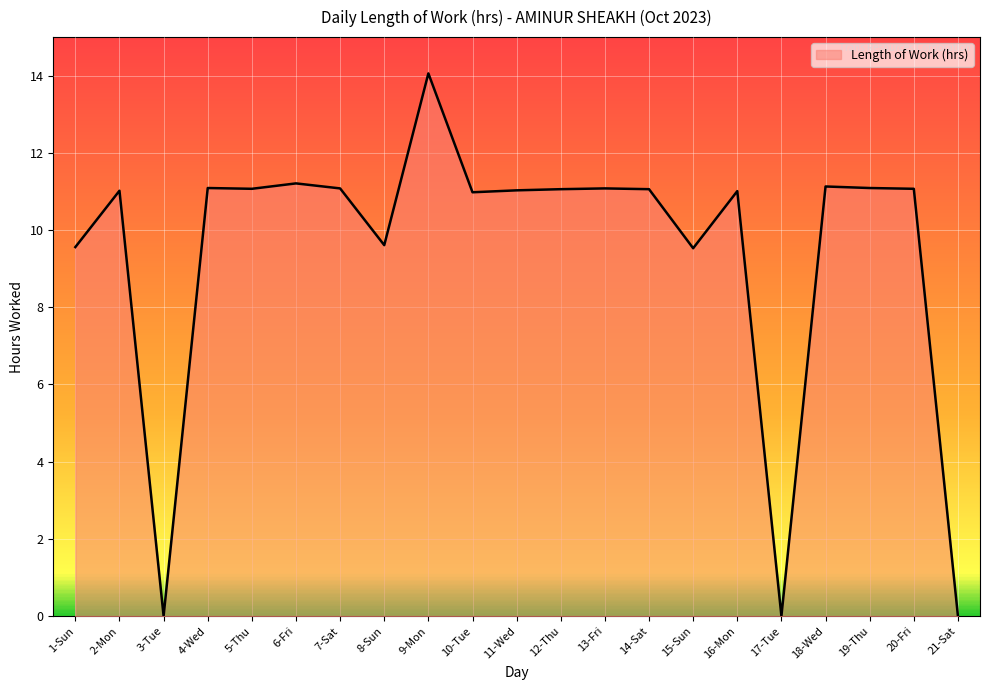

What is the greatest value displayed?

14.1